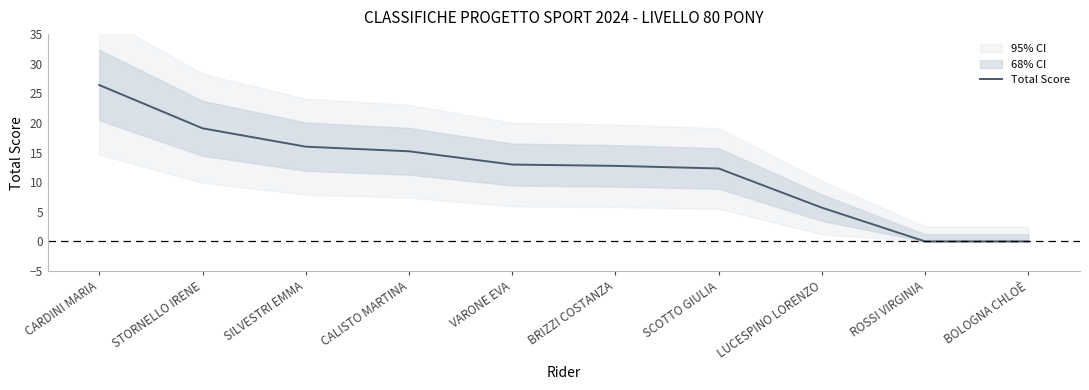

Does the chart have visible grid lines?

No